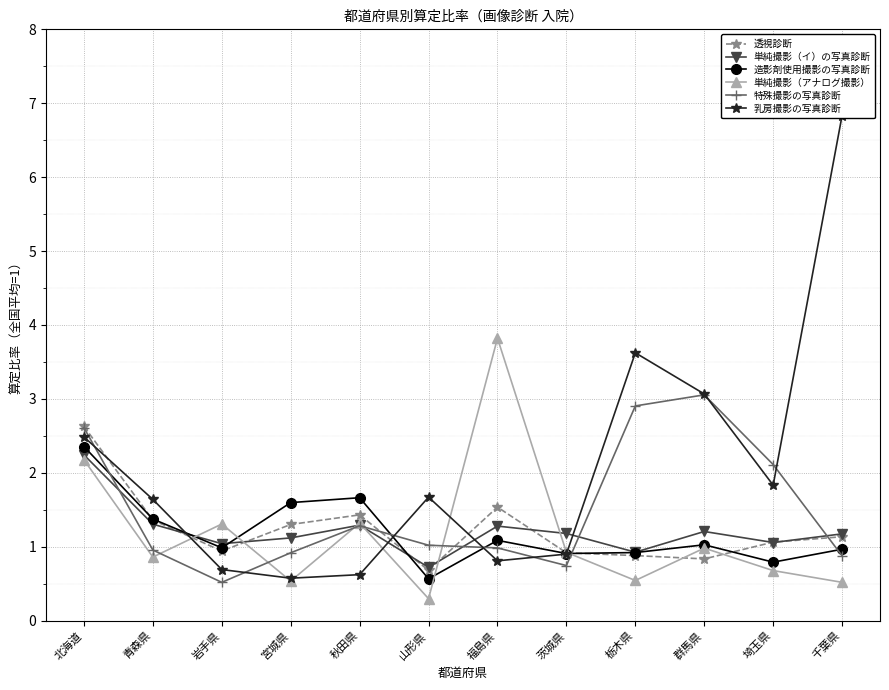

What position from the right is 山形県?

7